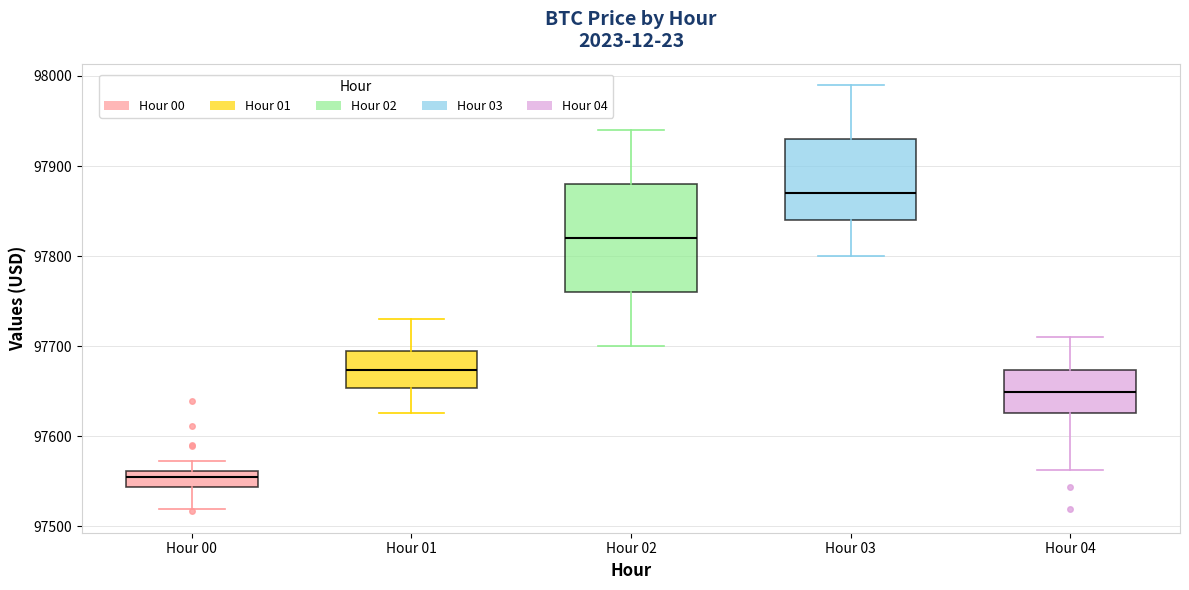

Which box has the lowest median line?

Hour 00